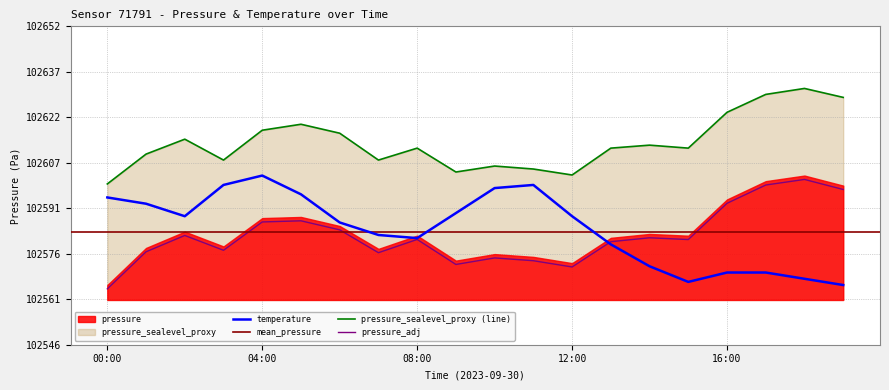

Reading left to right, what are all the values shown in this chart?

pressure: 00:00=102564.8	01:00=102577.3	02:00=102582.7	03:00=102577.8	04:00=102587.3	05:00=102587.6	06:00=102584.6	07:00=102577.0	08:00=102581.4	09:00=102573.0	10:00=102575.2	11:00=102574.3	12:00=102572.2	13:00=102580.6	14:00=102582.0	15:00=102581.4	16:00=102593.5	17:00=102599.6	18:00=102601.5	19:00=102598.1
temperature: 00:00=102595.5	01:00=102593.4	02:00=102589.2	03:00=102599.7	04:00=102602.8	05:00=102596.5	06:00=102587.1	07:00=102582.9	08:00=102581.9	09:00=102590.2	10:00=102598.6	11:00=102599.7	12:00=102589.2	13:00=102579.8	14:00=102572.4	15:00=102567.2	16:00=102570.3	17:00=102570.3	18:00=102568.2	19:00=102566.1
pressure_norm: 00:00=102600.0	01:00=102610.0	02:00=102615.0	03:00=102608.0	04:00=102618.0	05:00=102620.0	06:00=102617.0	07:00=102608.0	08:00=102612.0	09:00=102604.0	10:00=102606.0	11:00=102605.0	12:00=102603.0	13:00=102612.0	14:00=102613.0	15:00=102612.0	16:00=102624.0	17:00=102630.0	18:00=102632.0	19:00=102629.0